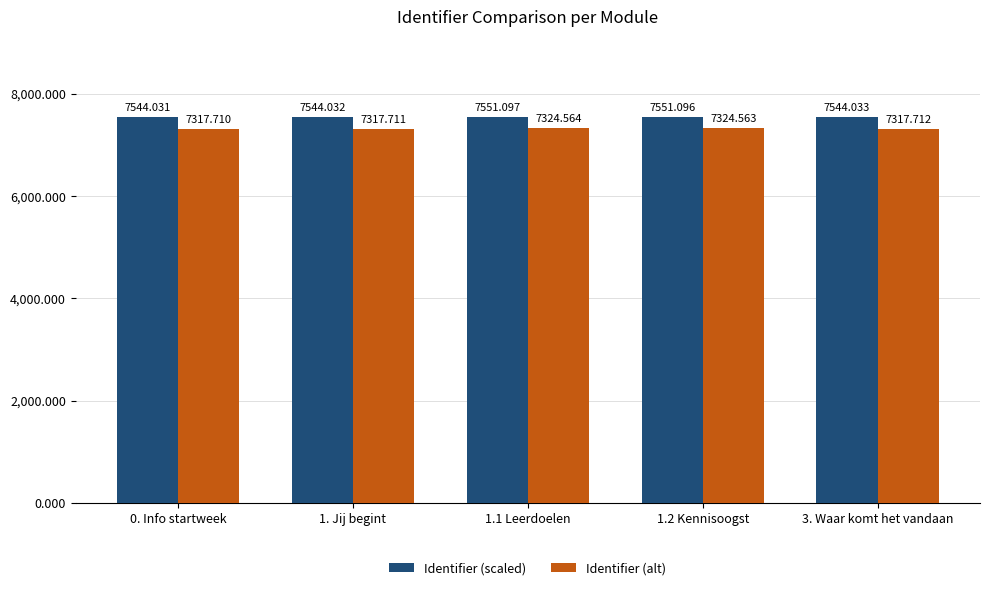

What is the difference between the second highest and minimum values in the Identifier (alt) series?

6.9